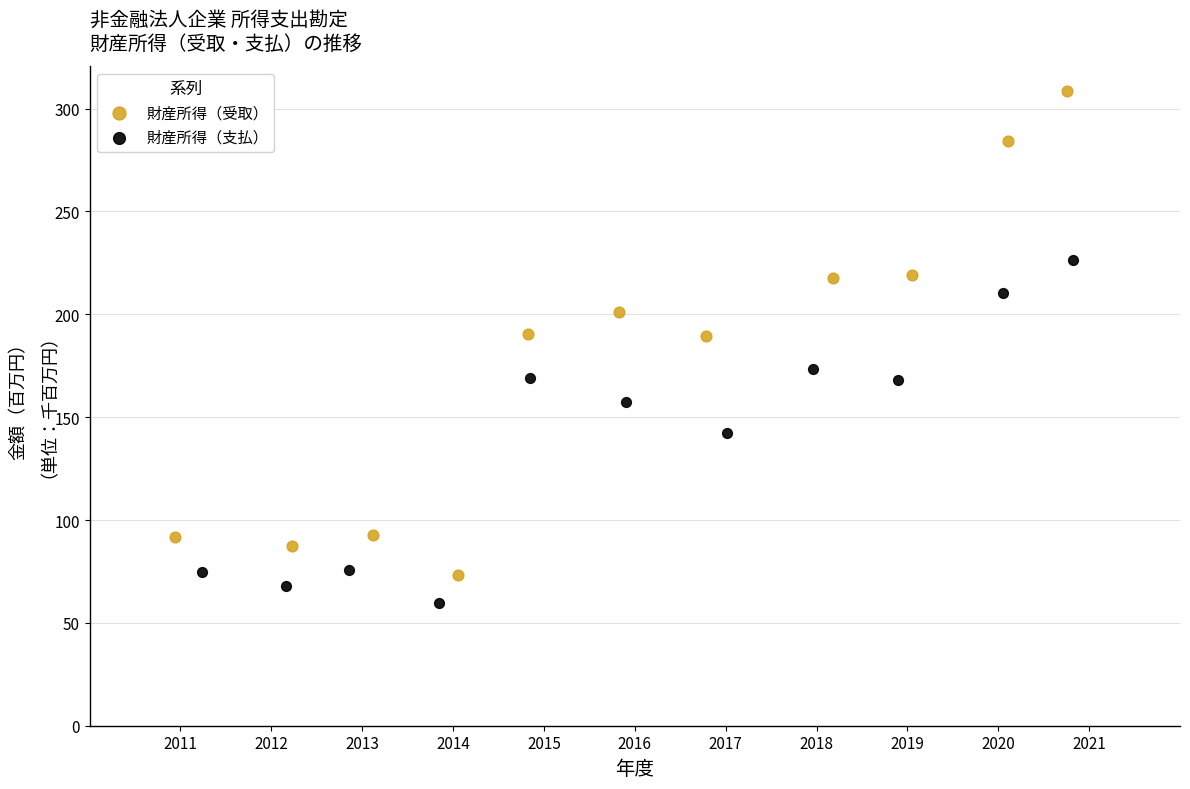

What are all the series names shown in the legend?

財産所得（受取）, 財産所得（支払）